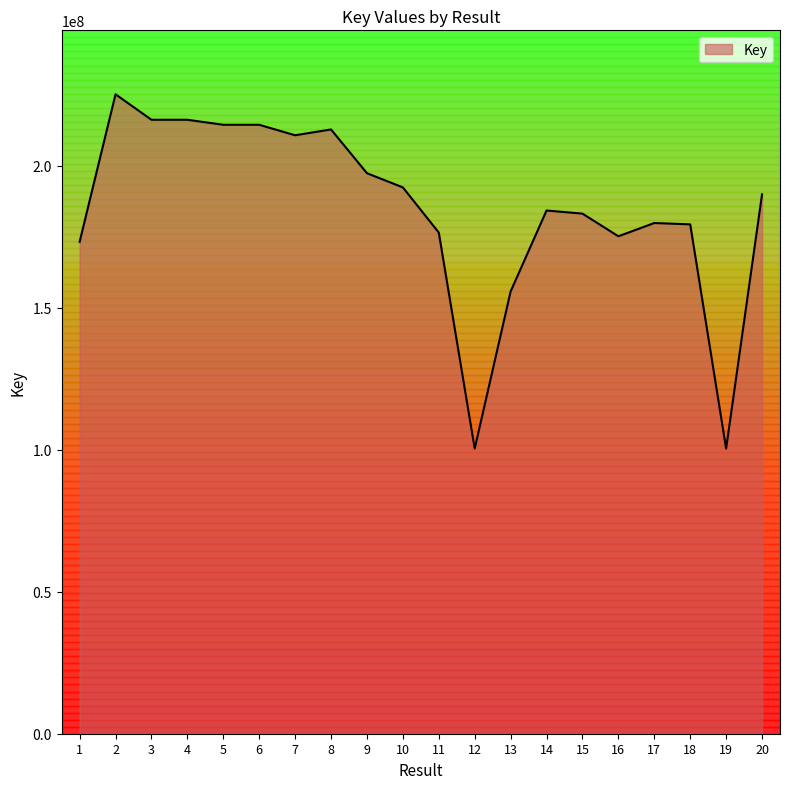

How many series are shown in this chart?

1